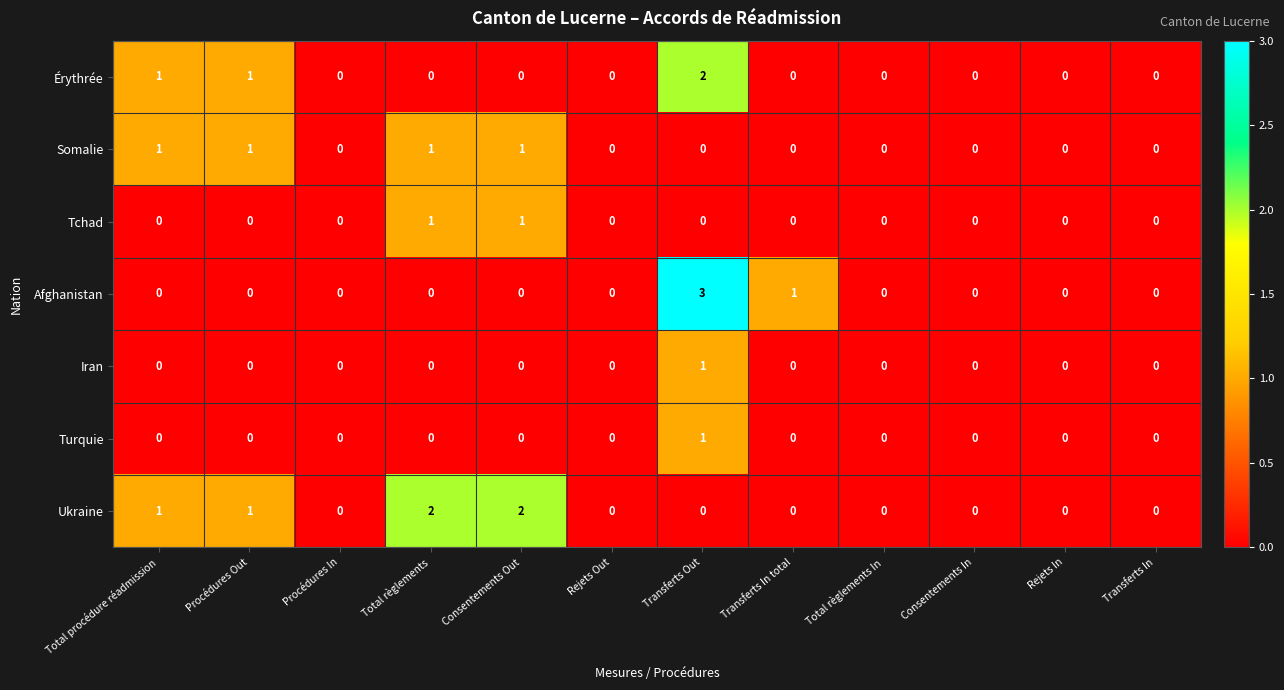

Which series has the widest spread of values?

Afghanistan